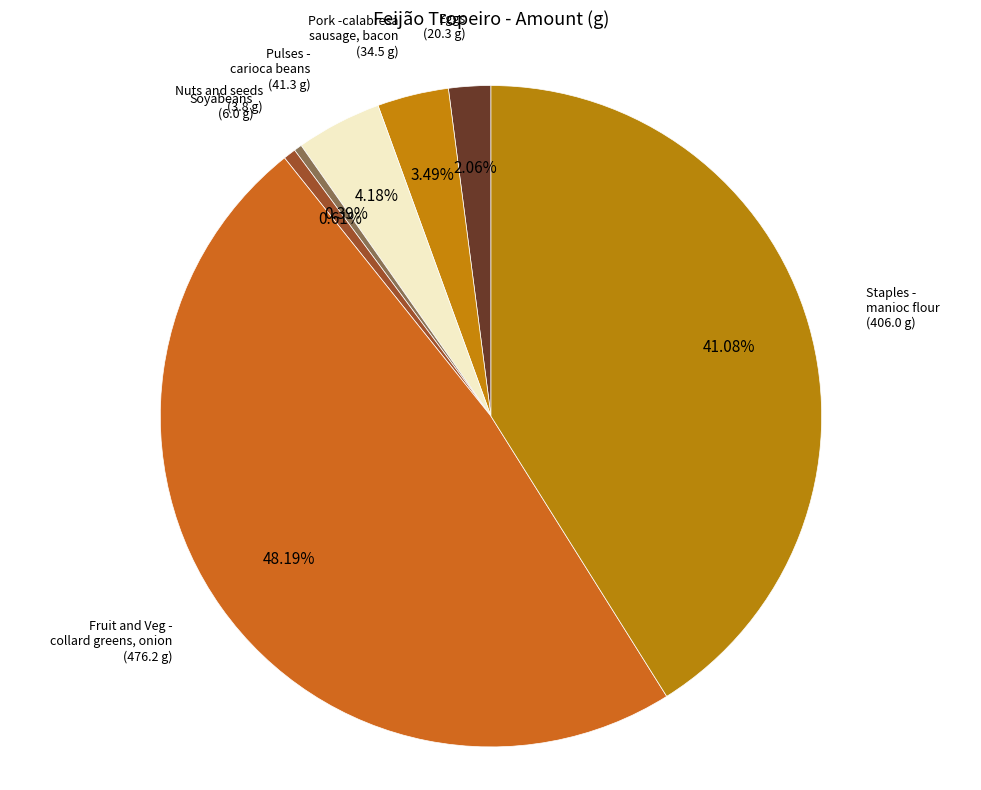

Combined, what portion of the pie is Soyabeans and Pulses - carioca beans?

4.8%